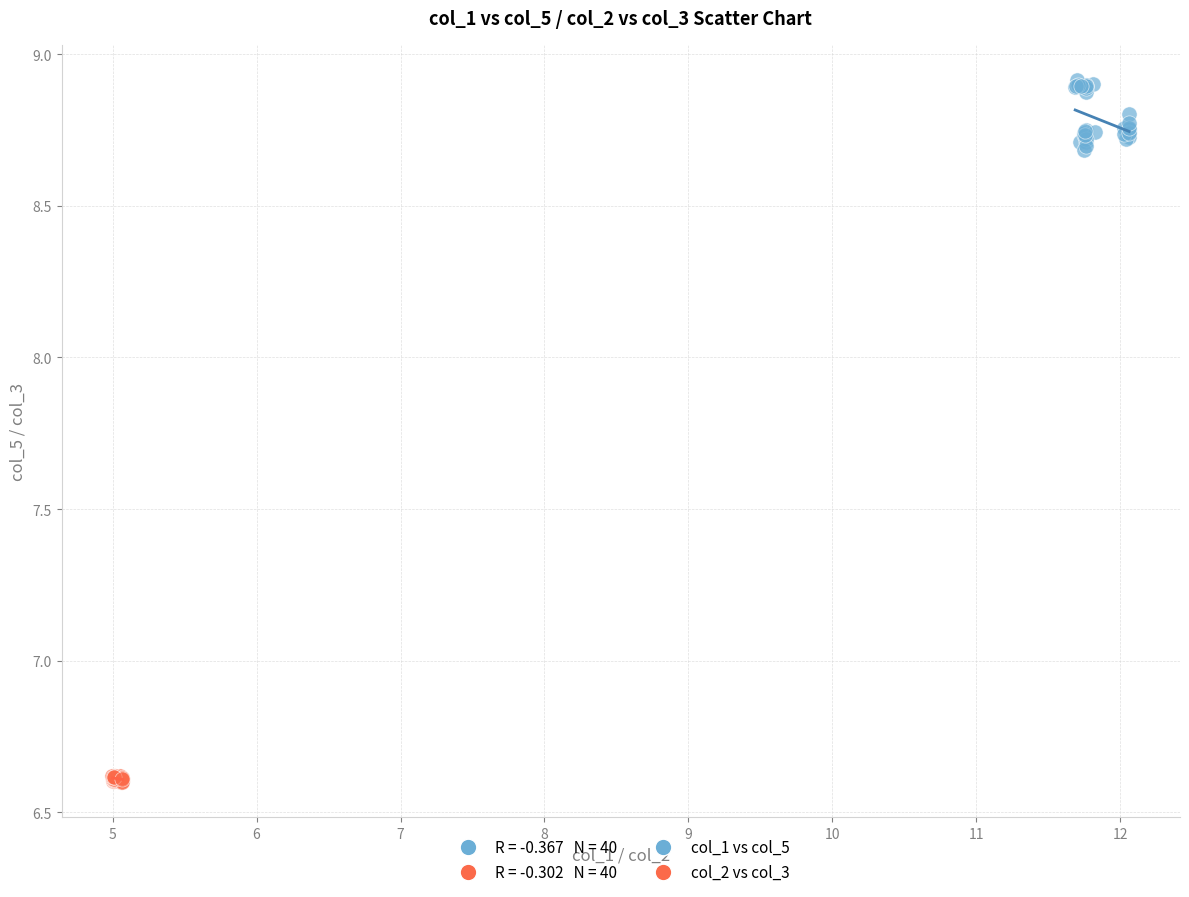

Which series contains the highest Y value?

col_1 vs col_5